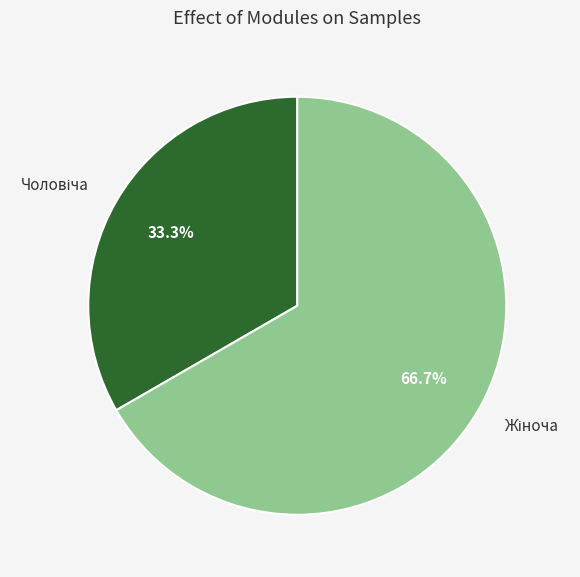

Is there any slice that represents more than half of the pie?

Yes